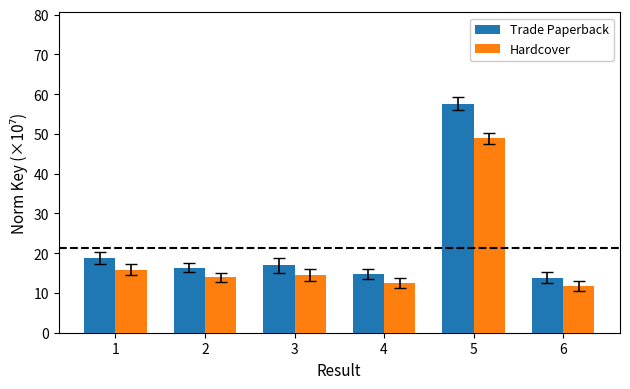

What are all the series names shown in the legend?

Trade Paperback, Hardcover